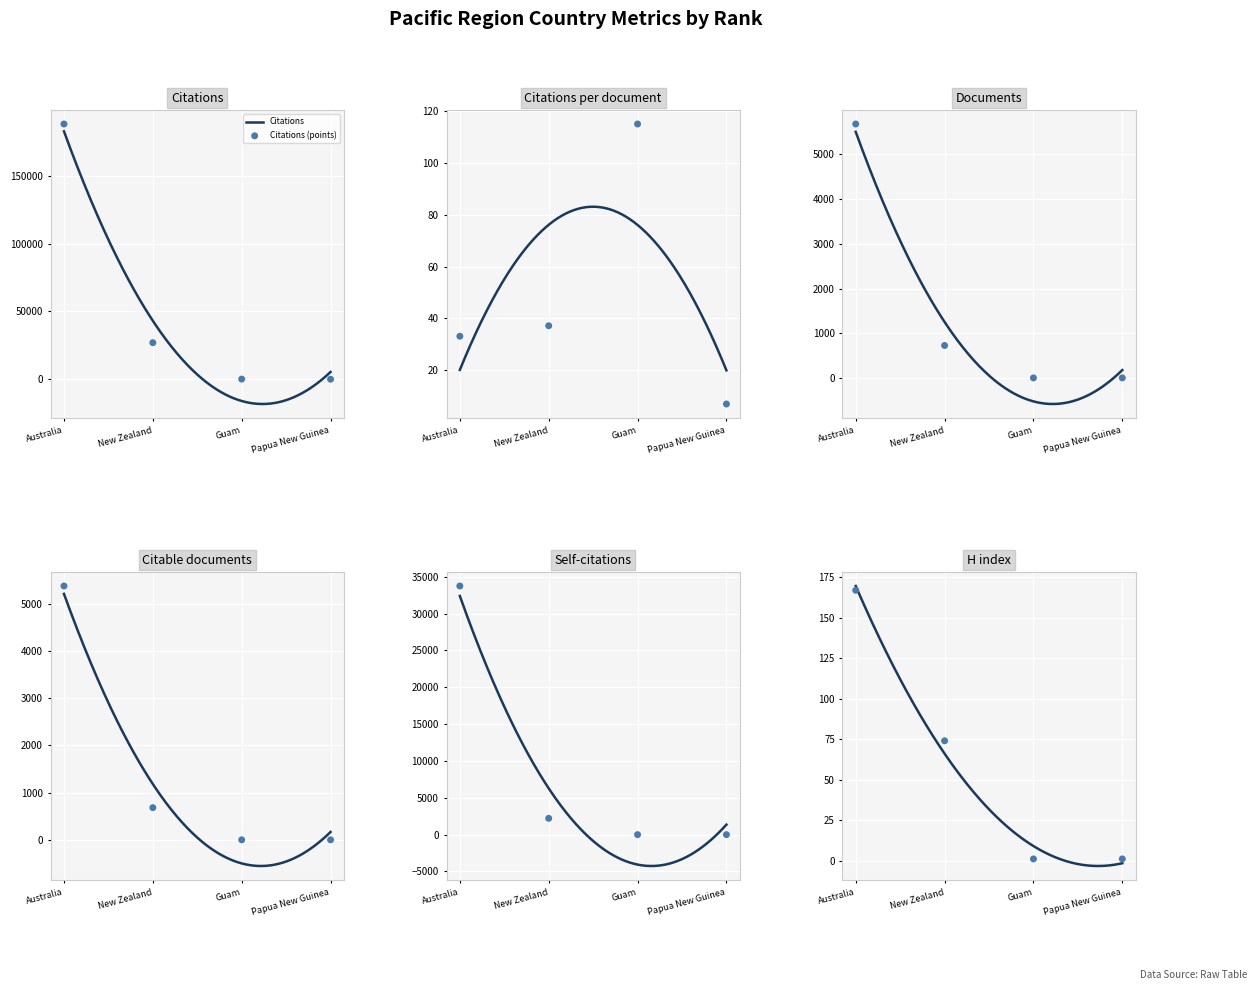

Is the value of Citations at Australia greater than the value of Citable documents at Guam?

Yes